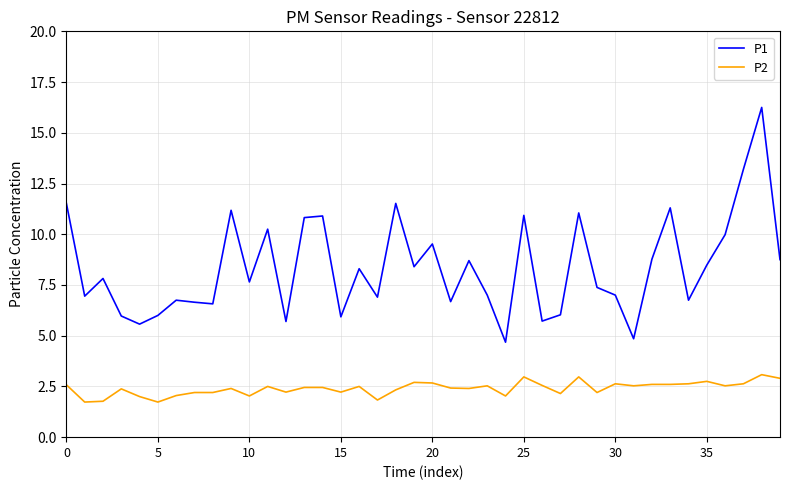

Rank the series by their maximum value, from lowest to highest.

P2, P1